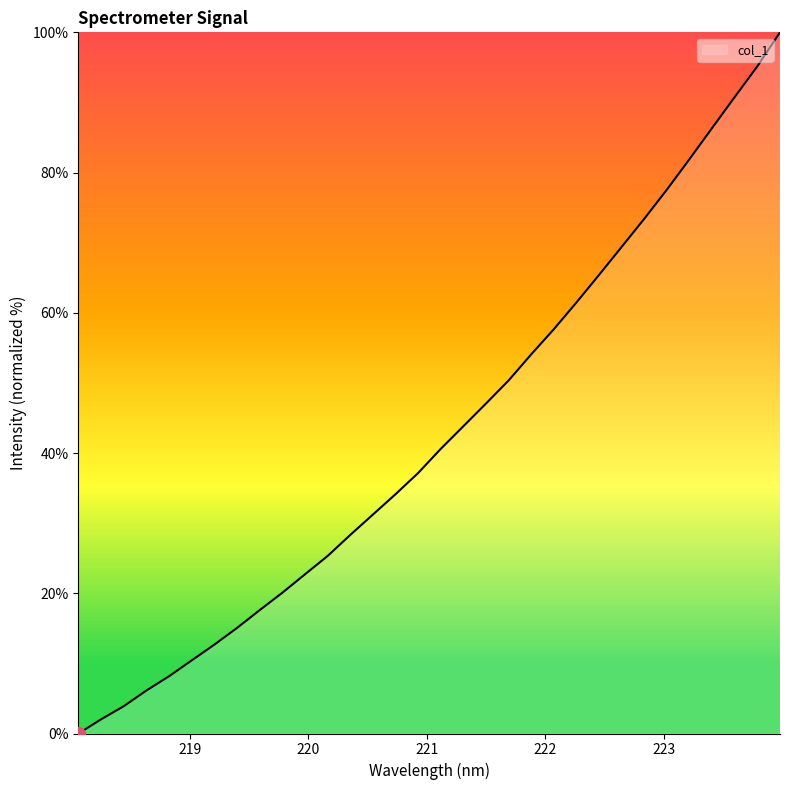

Reading right to left, transcribe all the data shown in this chart.

100.0	95.2	90.8	86.4	81.9	77.6	73.4	69.4	65.4	61.5	57.7	54.1	50.4	47.1	43.8	40.6	37.2	34.1	31.2	28.3	25.3	22.7	20.1	17.6	15.1	12.7	10.4	8.2	6.1	3.9	2.0	0.0